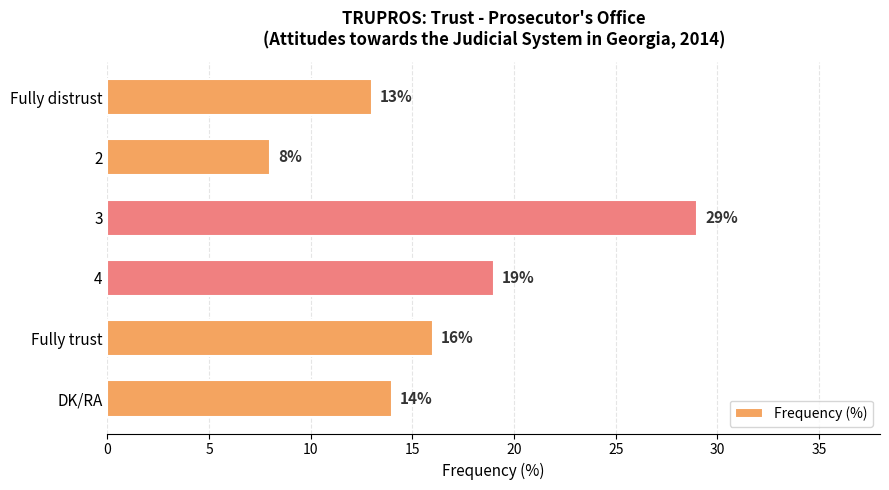

The chart shows a value of 14 at DK/RA. True or false?

True